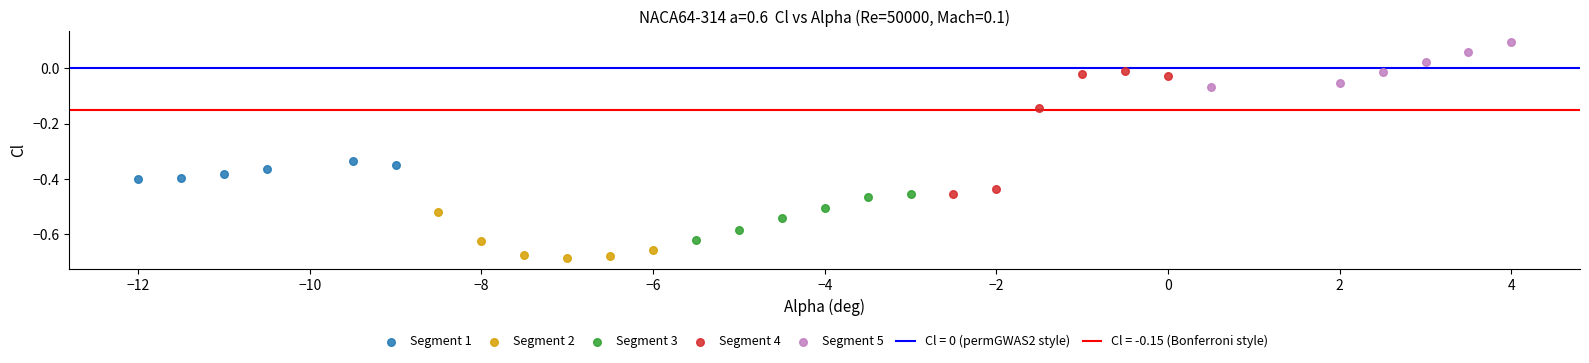

Which series contains the lowest Y value?

Segment 2